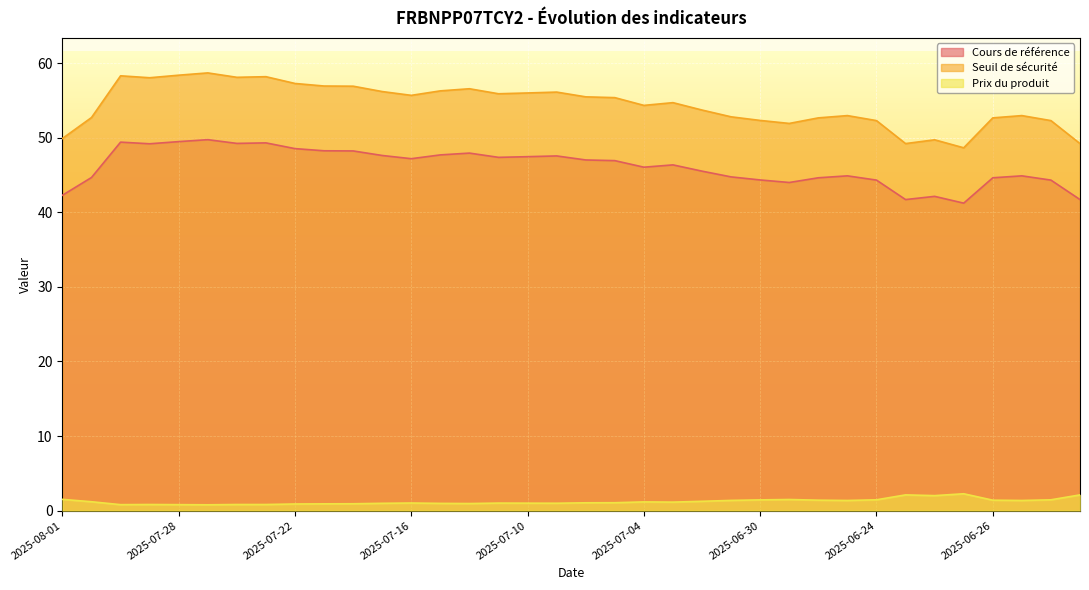

What is the smallest value displayed?

0.8